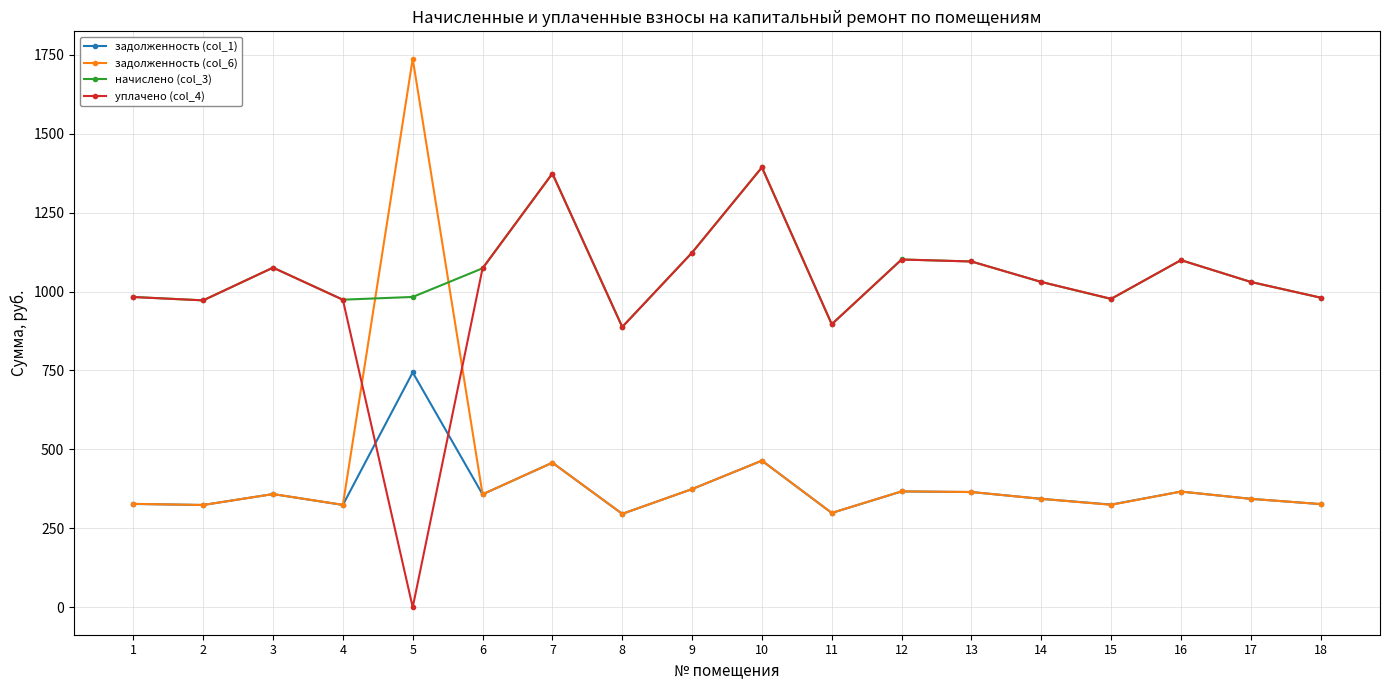

Is the value of задолженность (col_6) at 6 greater than the value of начислено (col_3) at 16?

No